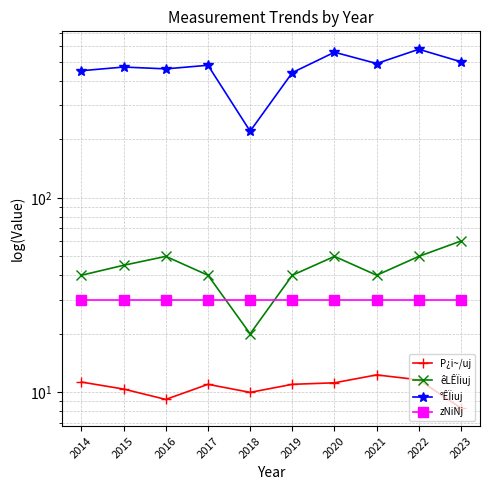

Between 2019 and 2021, which series saw the biggest shift?

°ÊÏiuj